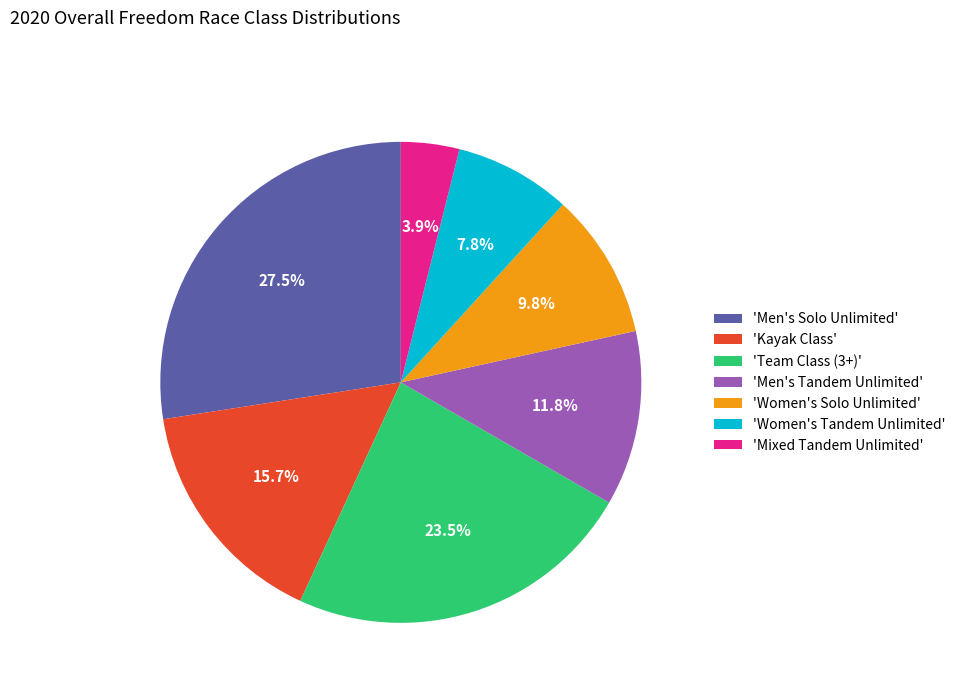

What is the smallest slice in the pie chart?

'Mixed Tandem Unlimited'